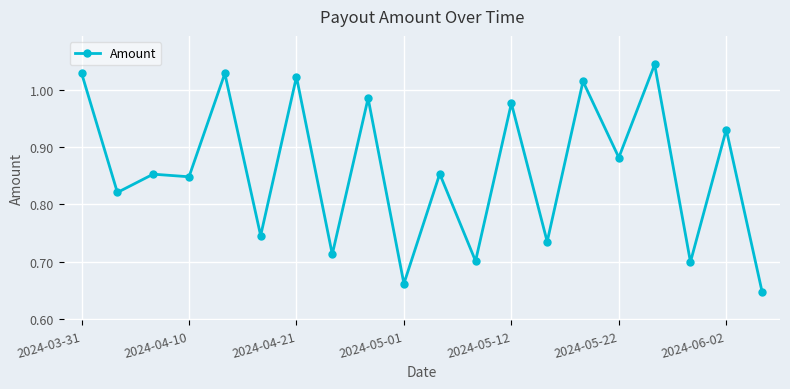

What is the difference between the maximum and second lowest values?

0.4